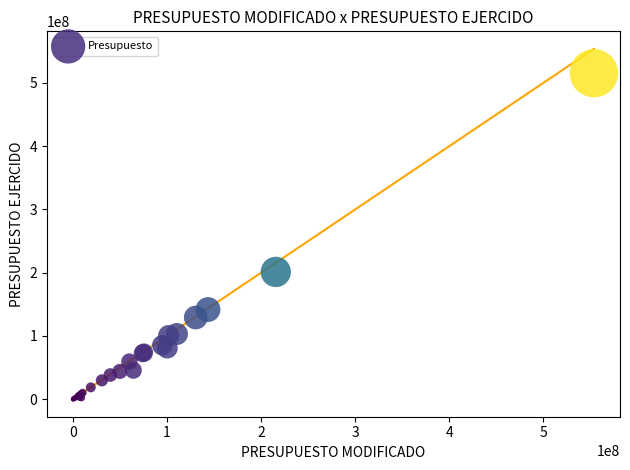

What Y value in the scatter plot is closest to 257683096?

201236095.6